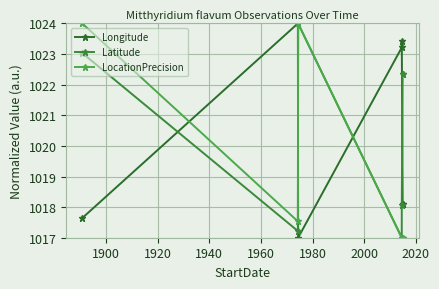

After their last crossing, which series has the higher values: Latitude or Longitude?

Latitude